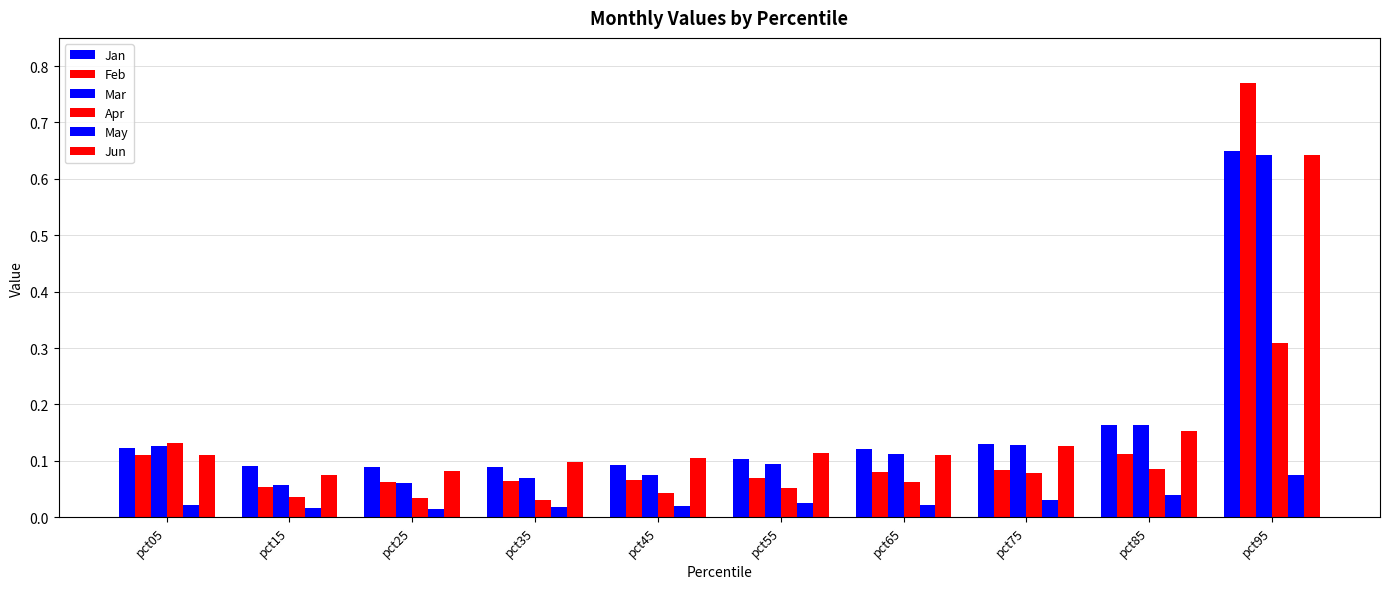

How many bars are there in each group?

6